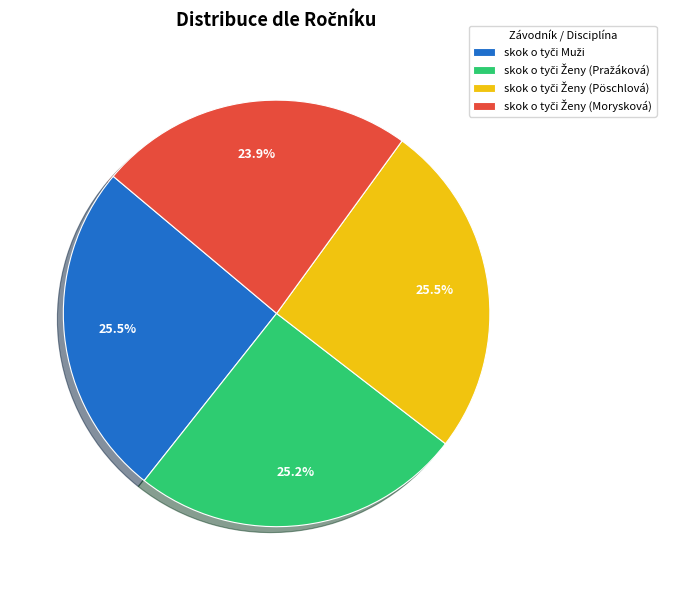

Does any single category account for the majority?

No